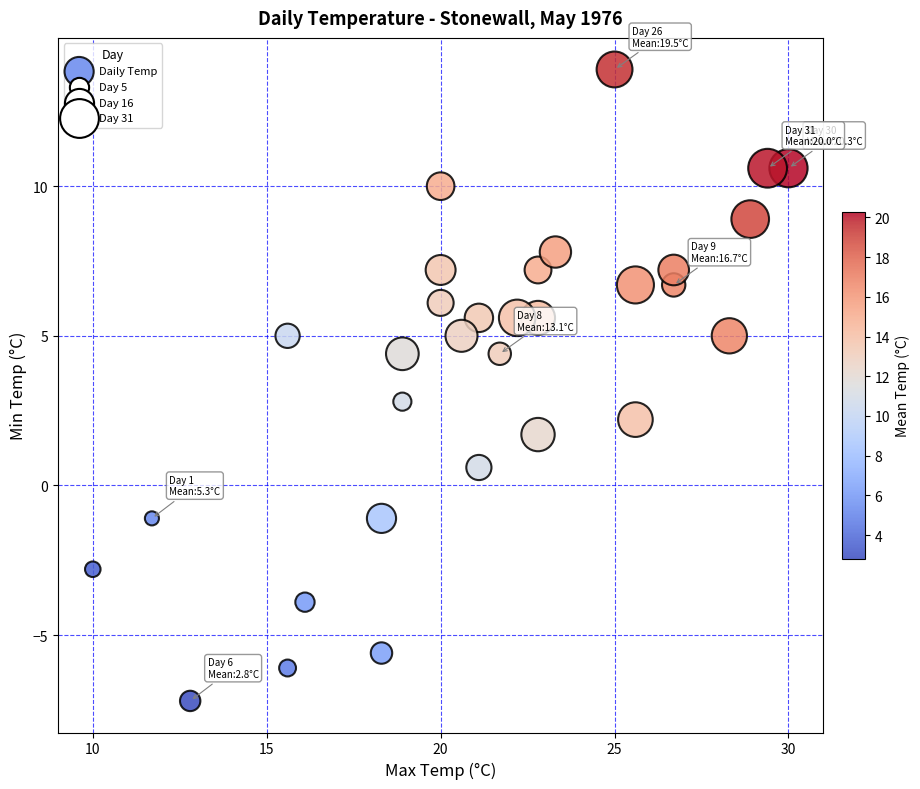

What is the range of Y values (max minus min)?

21.1